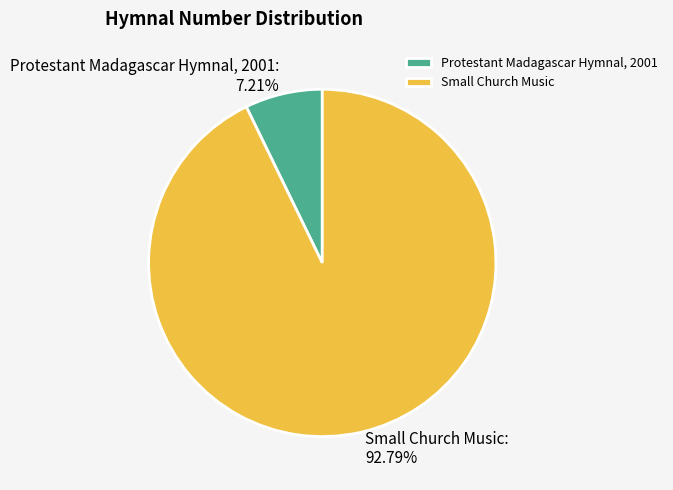

What percentage do Small Church Music and Protestant Madagascar Hymnal, 2001 together represent?

100.0%